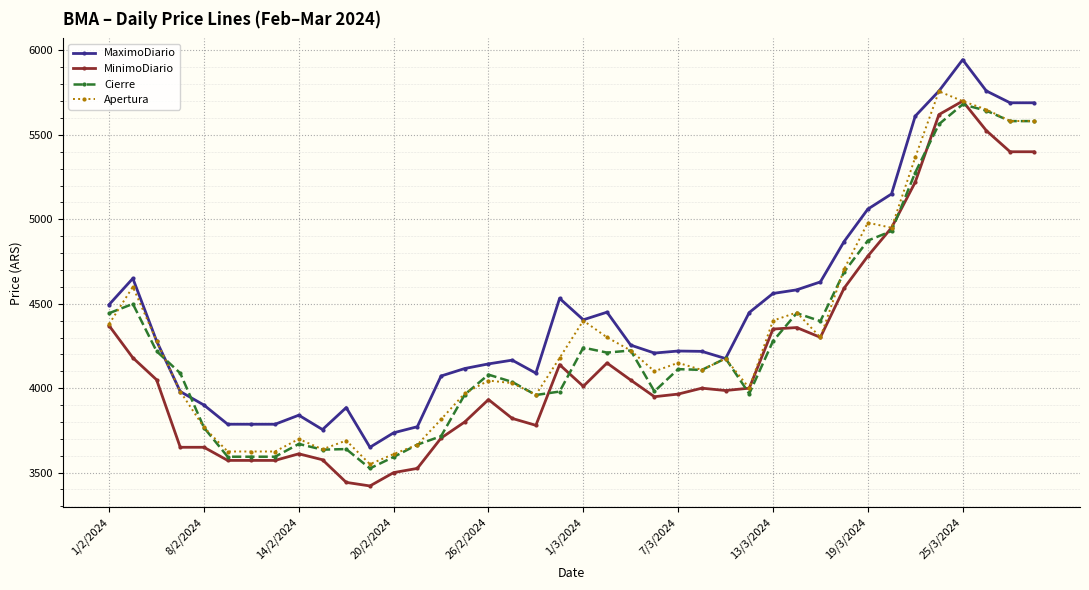

Which series has the largest total across all categories?

MaximoDiario